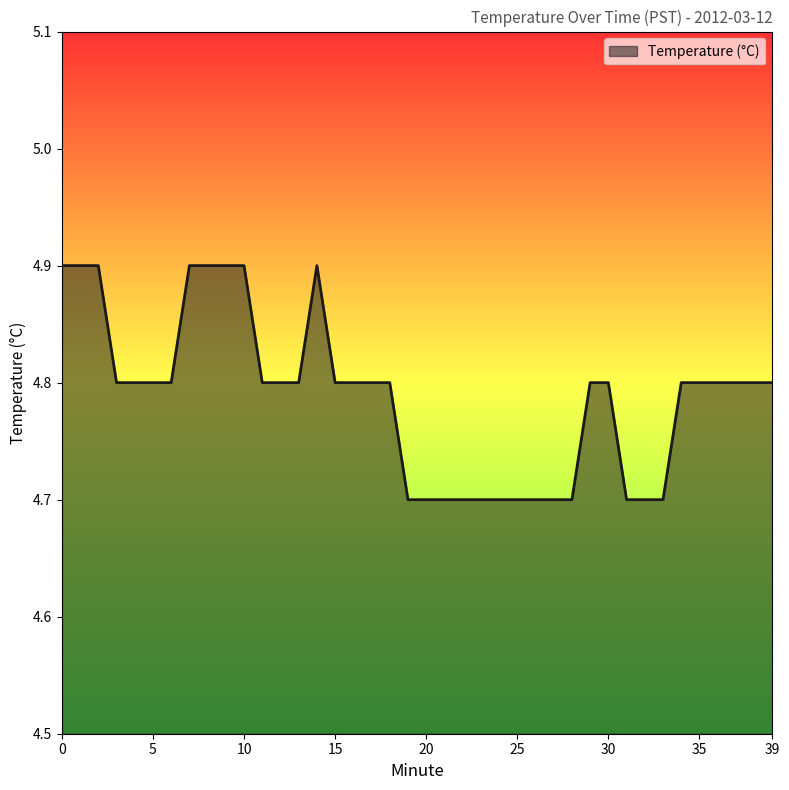

What is the smallest value displayed?

4.7